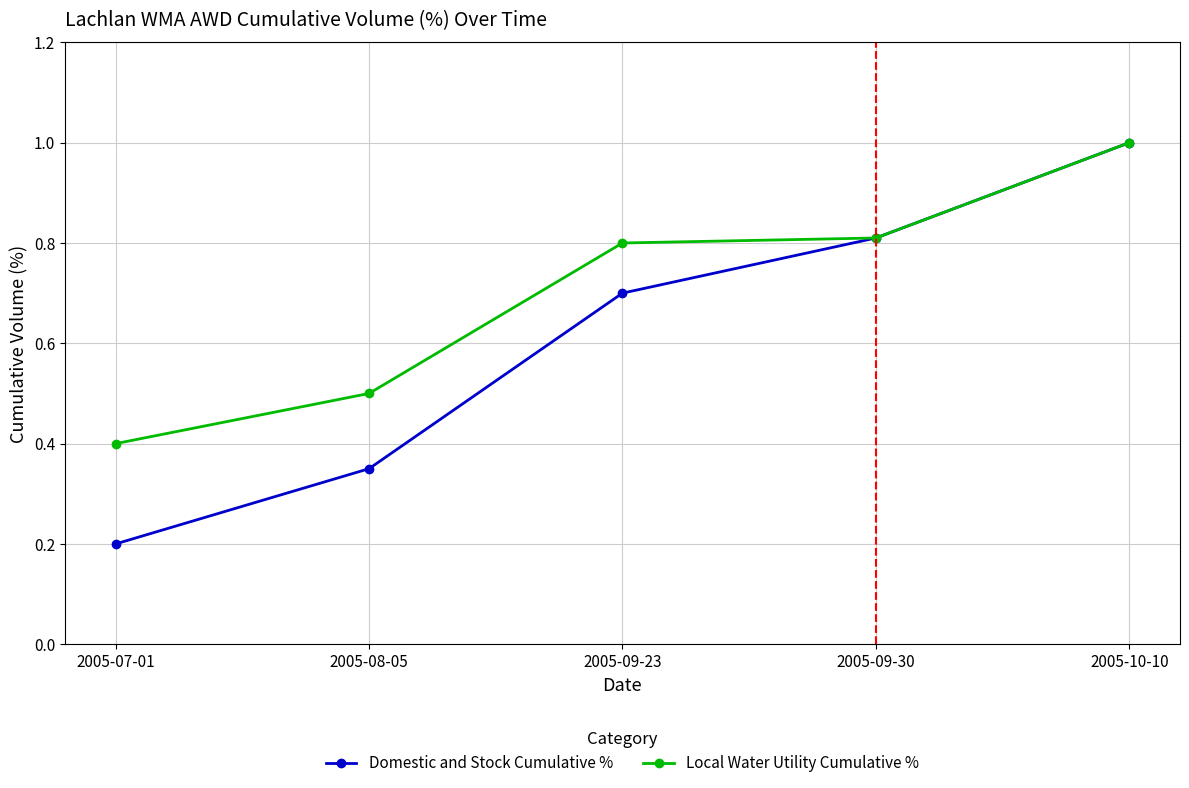

Rank the series by their average value, from lowest to highest.

Domestic and Stock Cumulative %, Local Water Utility Cumulative %